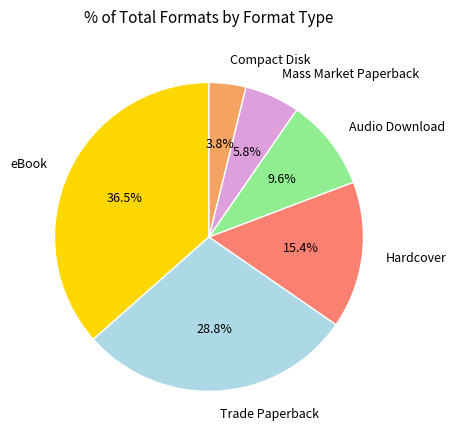

Between Hardcover and Compact Disk, which is larger?

Hardcover